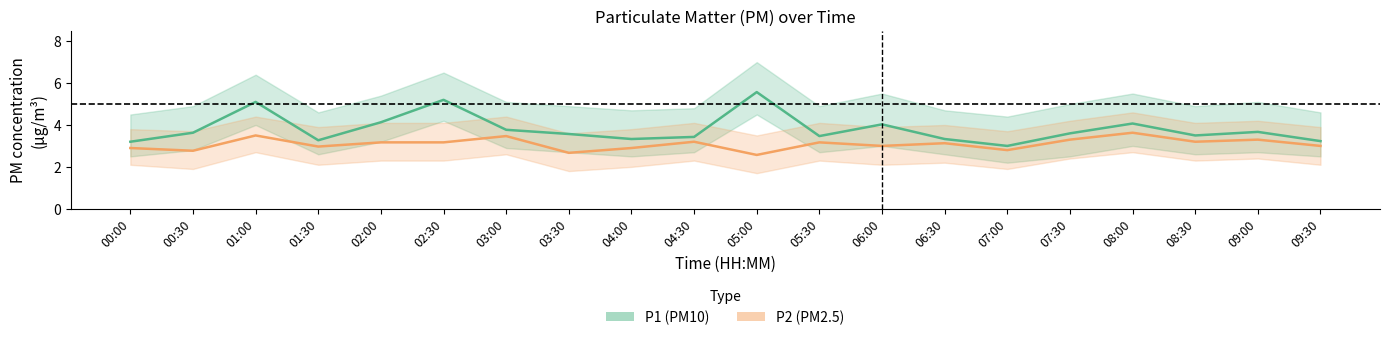

The value of P1 (PM10) at 06:30 is 3.3. True or false?

True